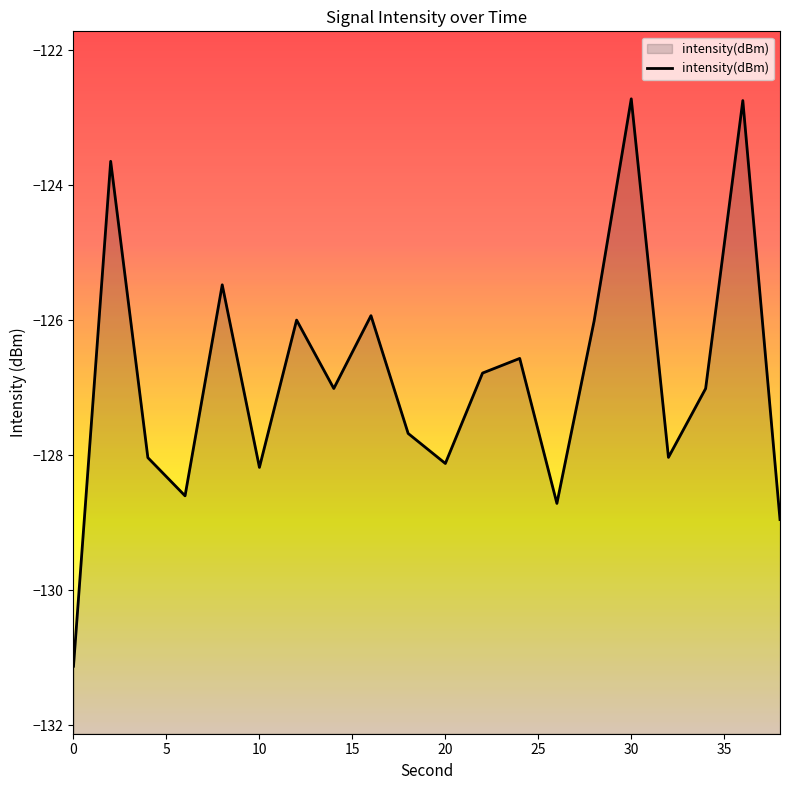

The chart shows a value of -128.2 at 10. True or false?

True